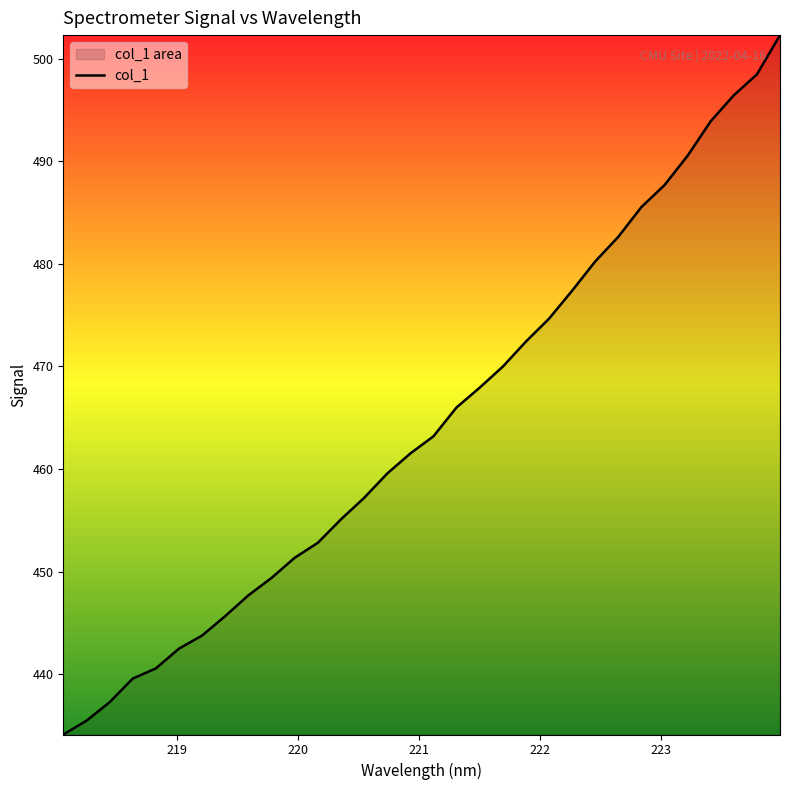

At which category does the chart reach its minimum across all series?

218.0596